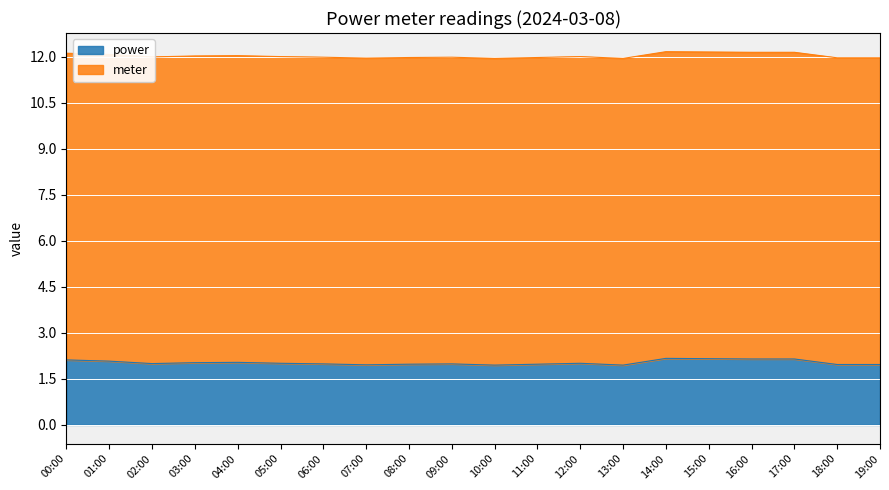

Reading left to right, what are all the values shown in this chart?

00:00=2.1	01:00=2.1	02:00=2.0	03:00=2.0	04:00=2.0	05:00=2.0	06:00=2.0	07:00=2.0	08:00=2.0	09:00=2.0	10:00=1.9	11:00=2.0	12:00=2.0	13:00=1.9	14:00=2.2	15:00=2.2	16:00=2.1	17:00=2.1	18:00=2.0	19:00=2.0